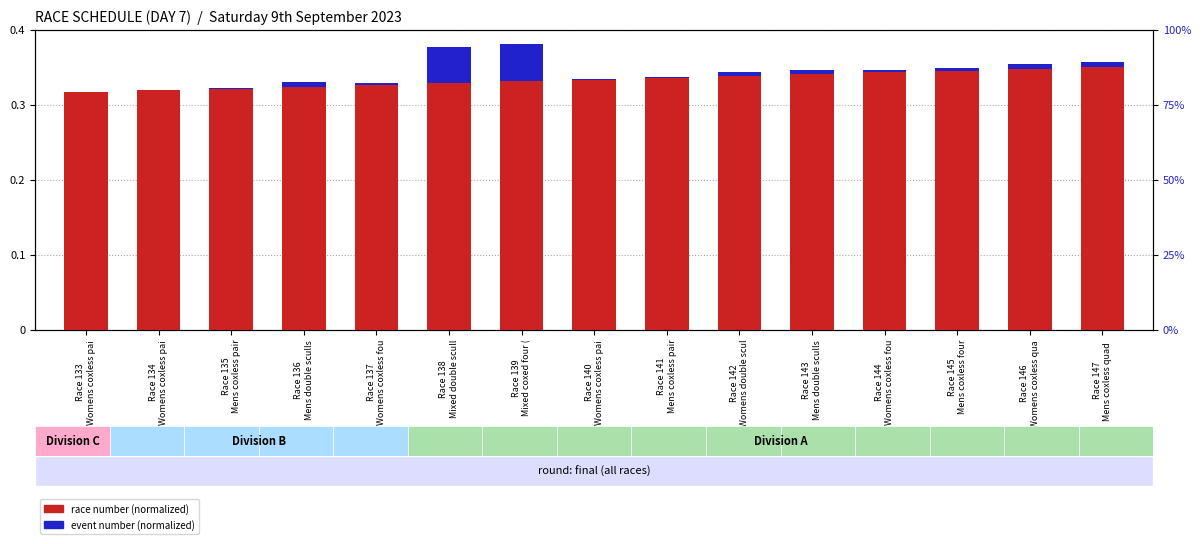

What is the label of the 13th bar from the right?

Race 135
Mens coxless pair